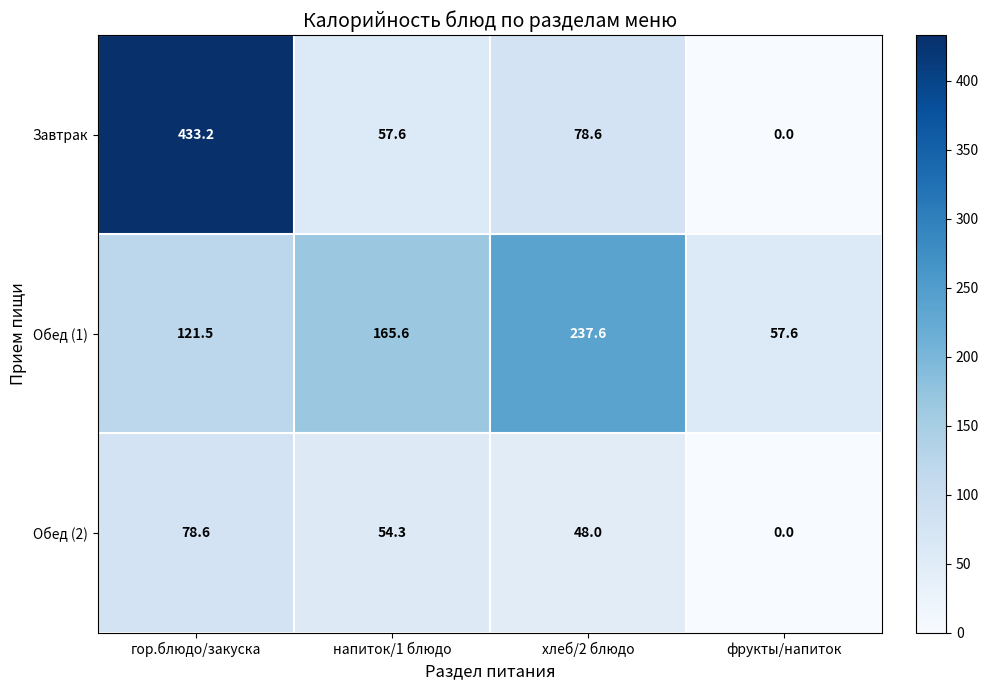

Where is Завтрак nearest to the value 216?

хлеб/2 блюдо